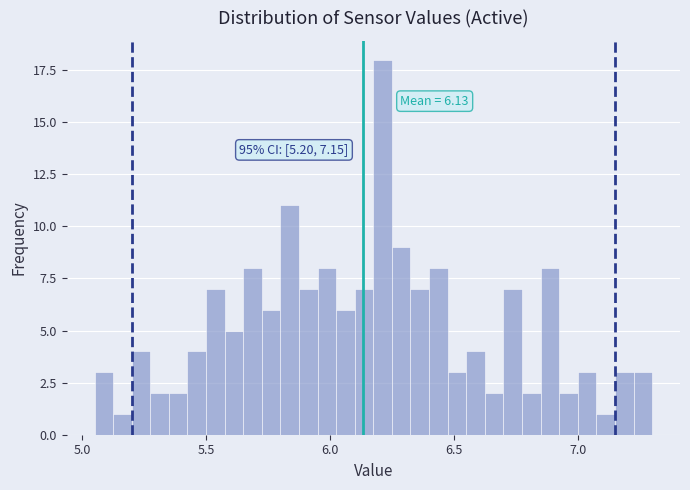

Read against the x-axis, roughly where is the centre of the tallest bar?

6.20